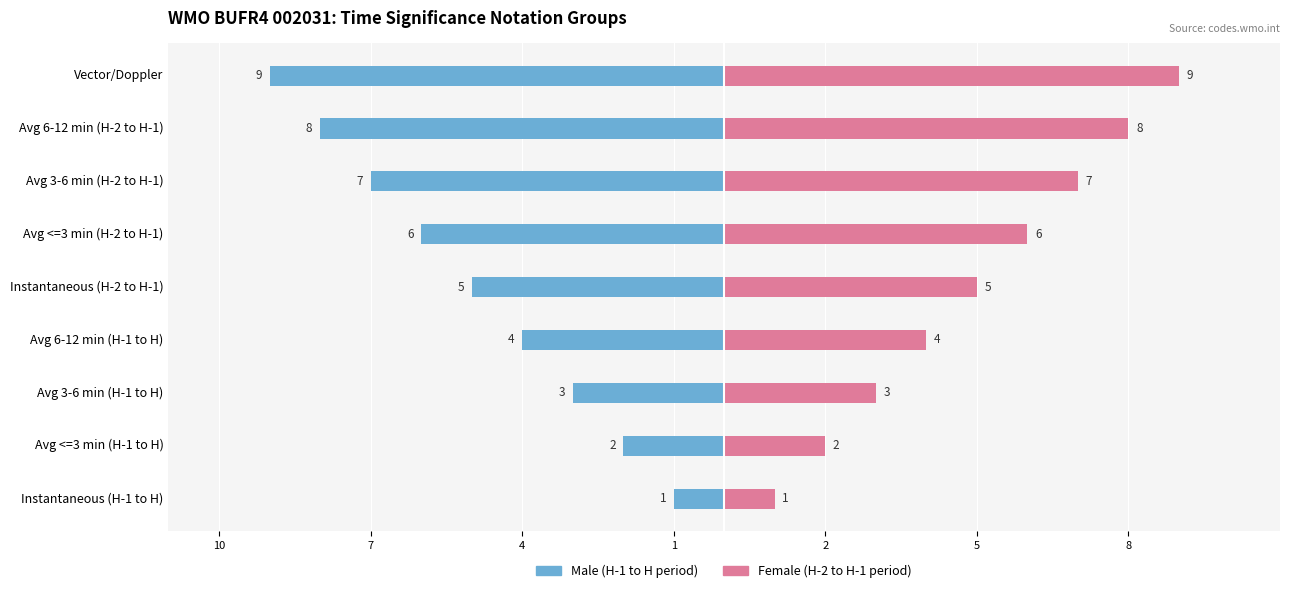

What is the average value of the Male series?

-5